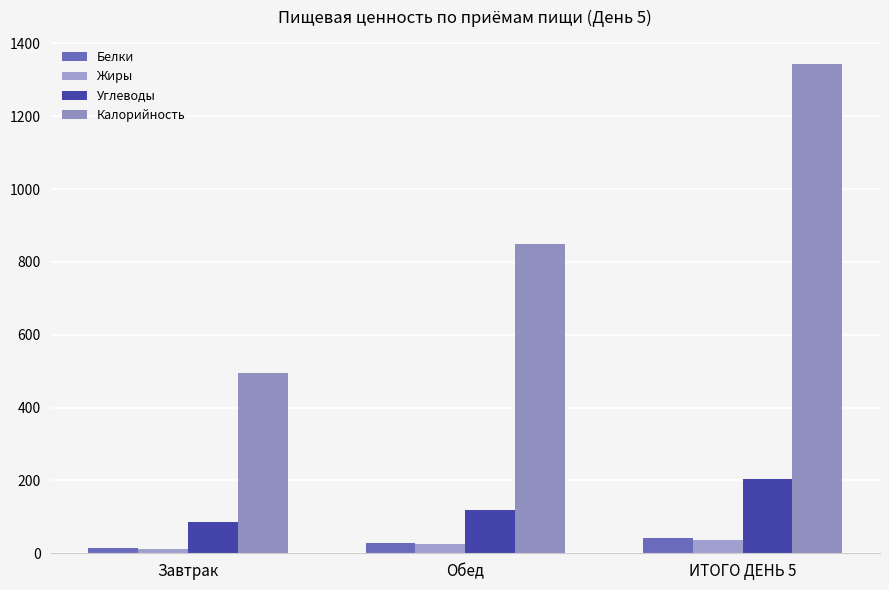

What is the spread (max minus min) of values at ИТОГО ДЕНЬ 5?

1307.3